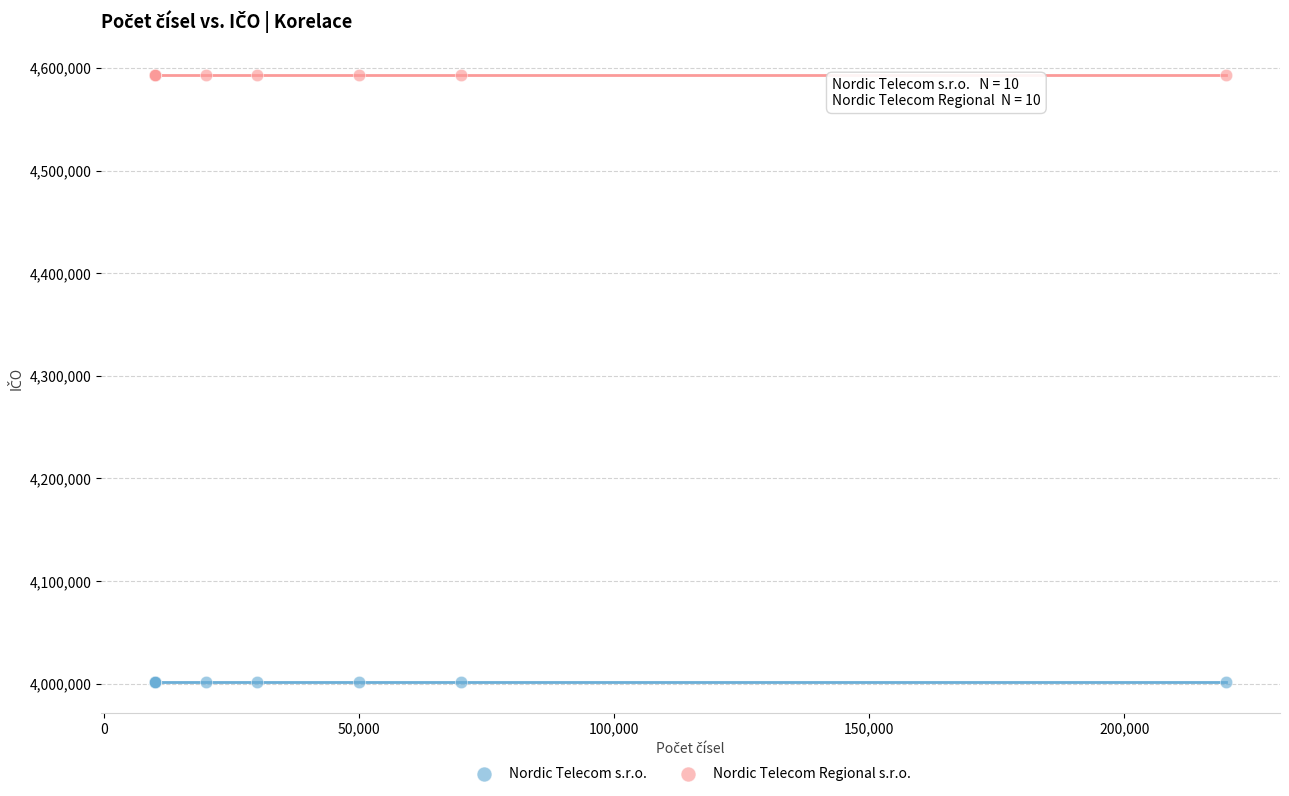

Which series contains the lowest Y value?

Nordic Telecom s.r.o.